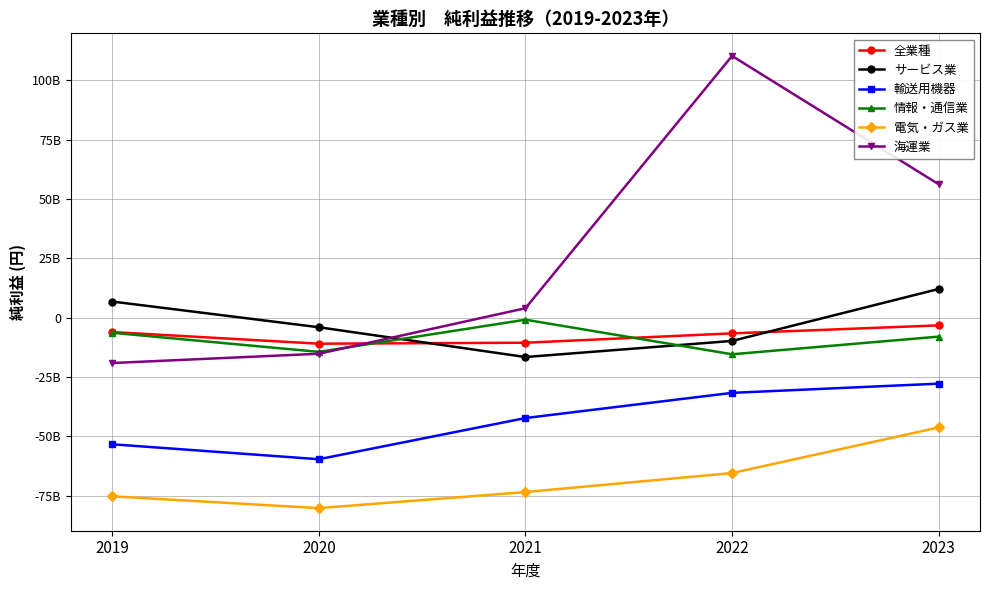

Where is 輸送用機器 nearest to the value -43669004952?

2021